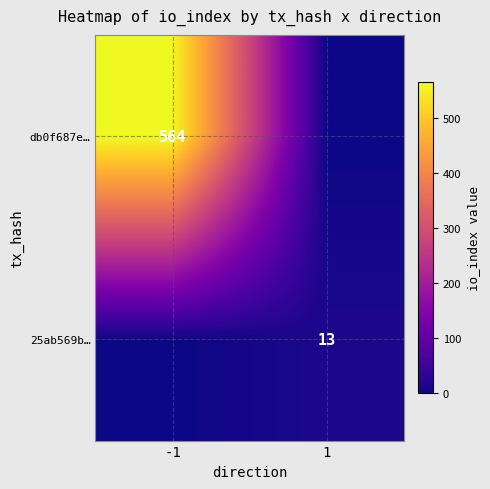

True or false: db0f687e… has a value of 564 at -1.

True